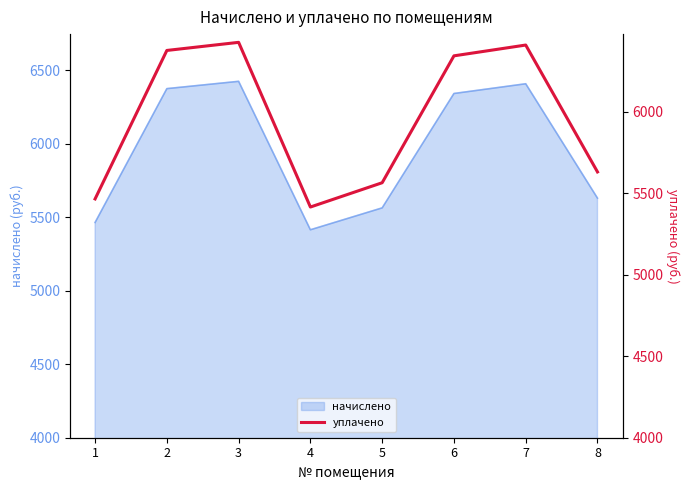

What is the sum of the values at 2 and 7?

12784.3